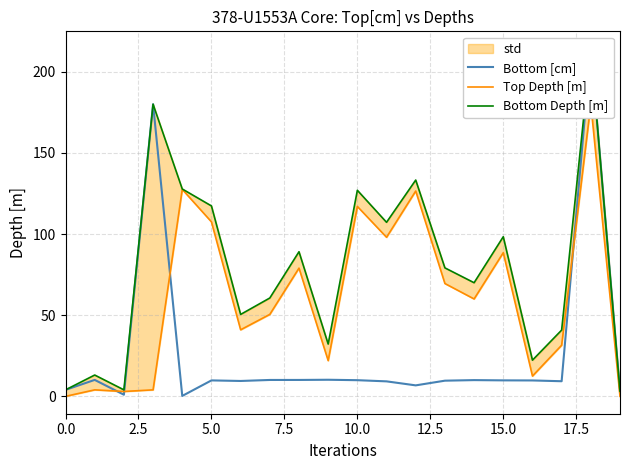

What is the difference between the second highest and minimum values in the Bottom Depth [m] series?

176.9